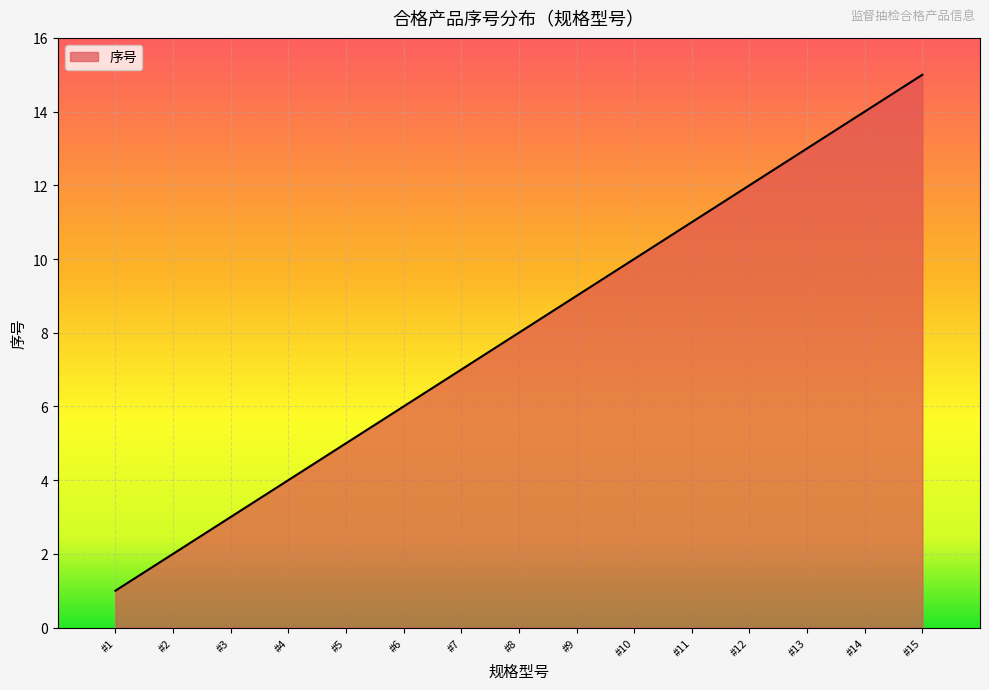

Reading left to right, transcribe all the data shown in this chart.

1	2	3	4	5	6	7	8	9	10	11	12	13	14	15